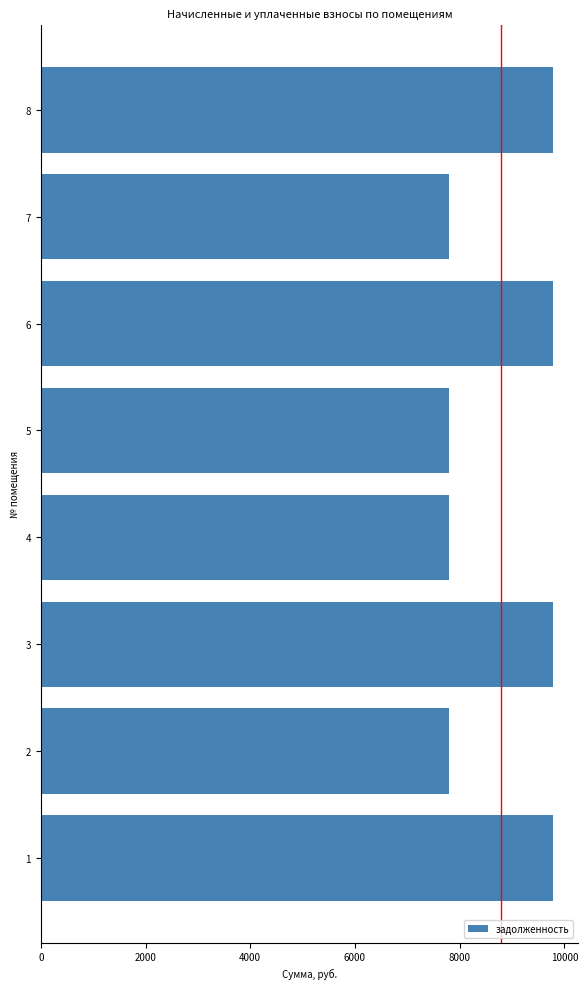

How many series are shown in this chart?

1